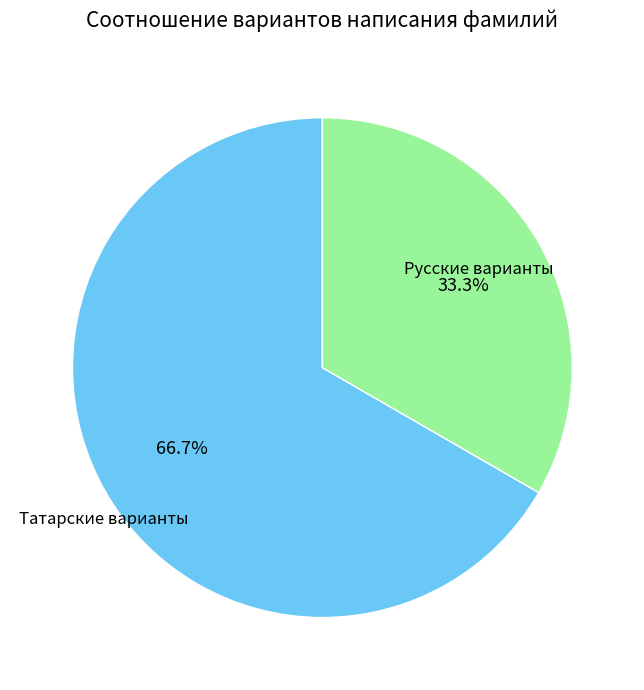

Does any single category account for the majority?

Yes